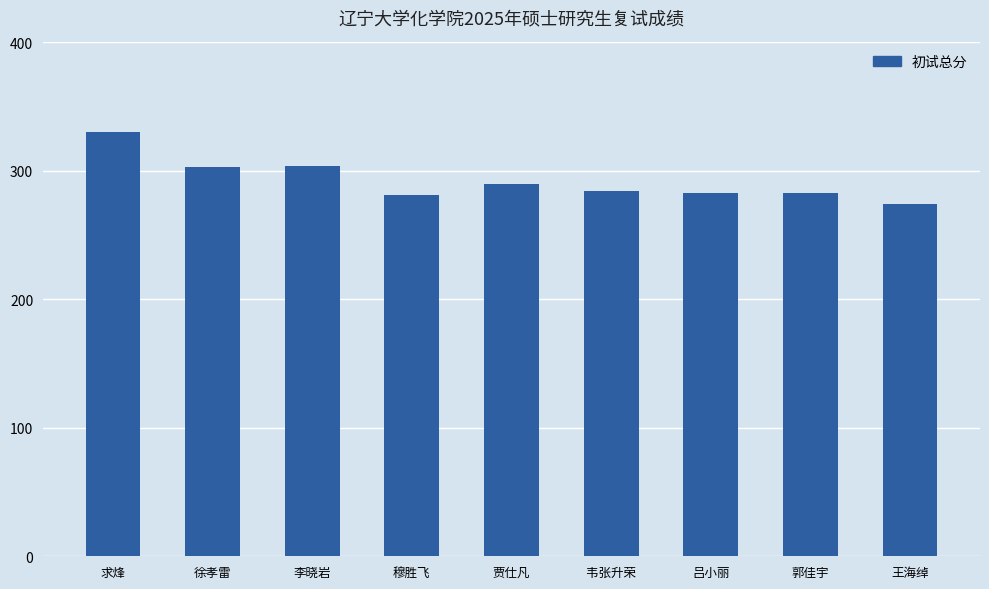

Which category has the highest value across all series?

求烽